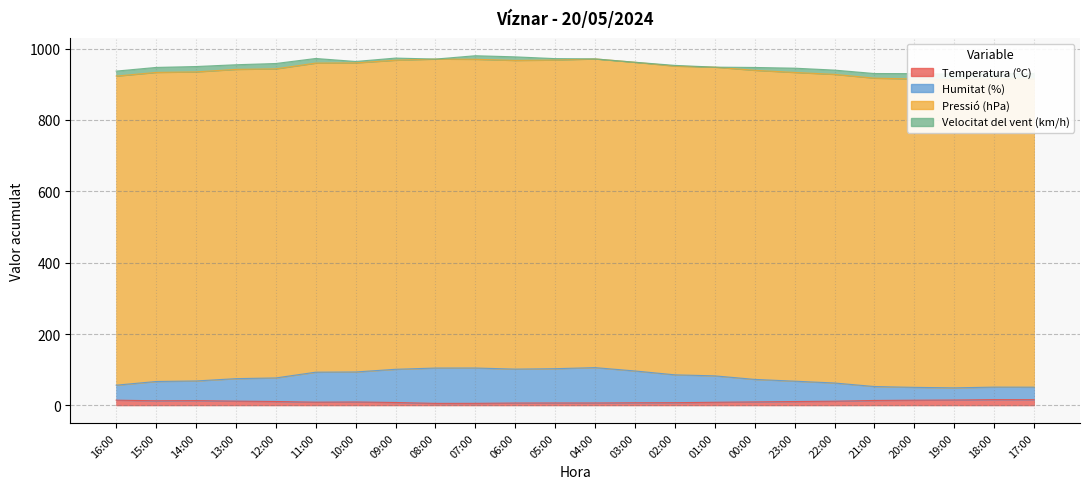

What is the minimum value for Temperatura (ºC)?

5.8